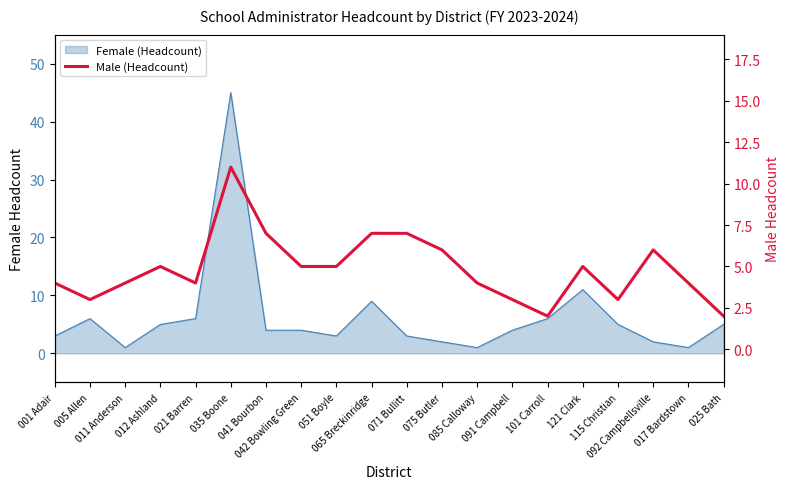

Count the number of values greater than 5.

6